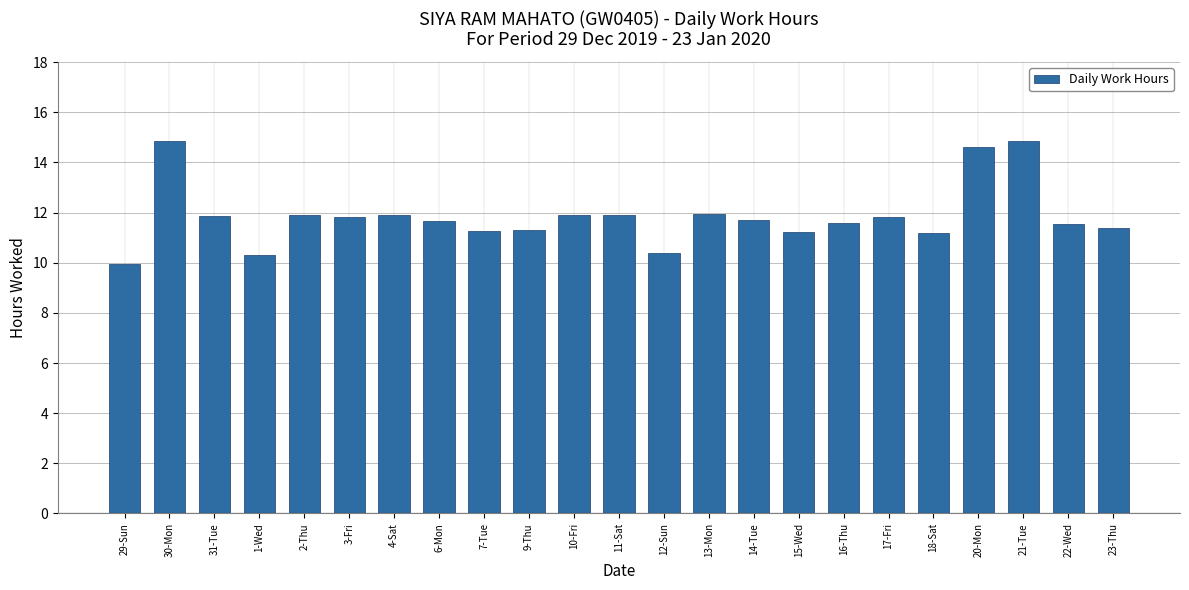

Is it true that the value at 2-Thu is 7.5?

False